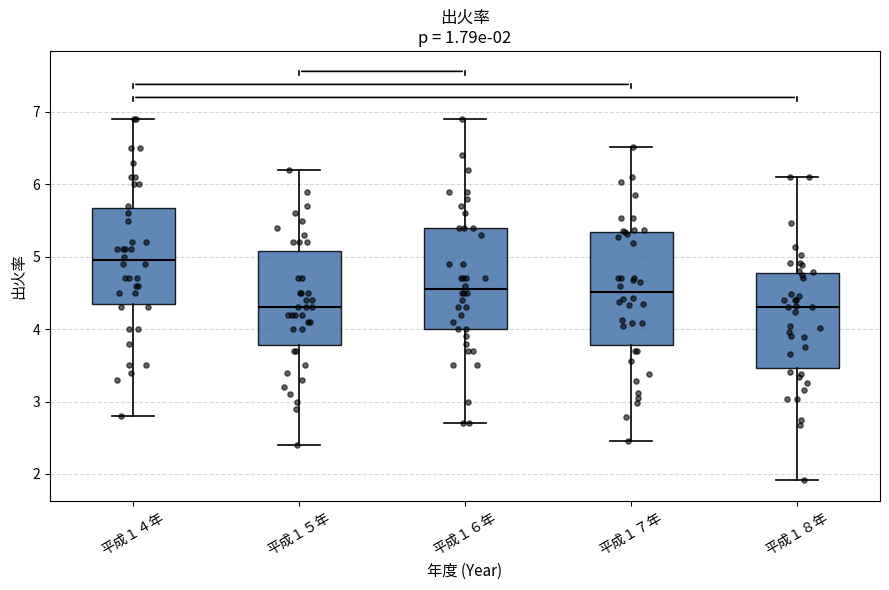

Which box has the highest median line?

平成１４年